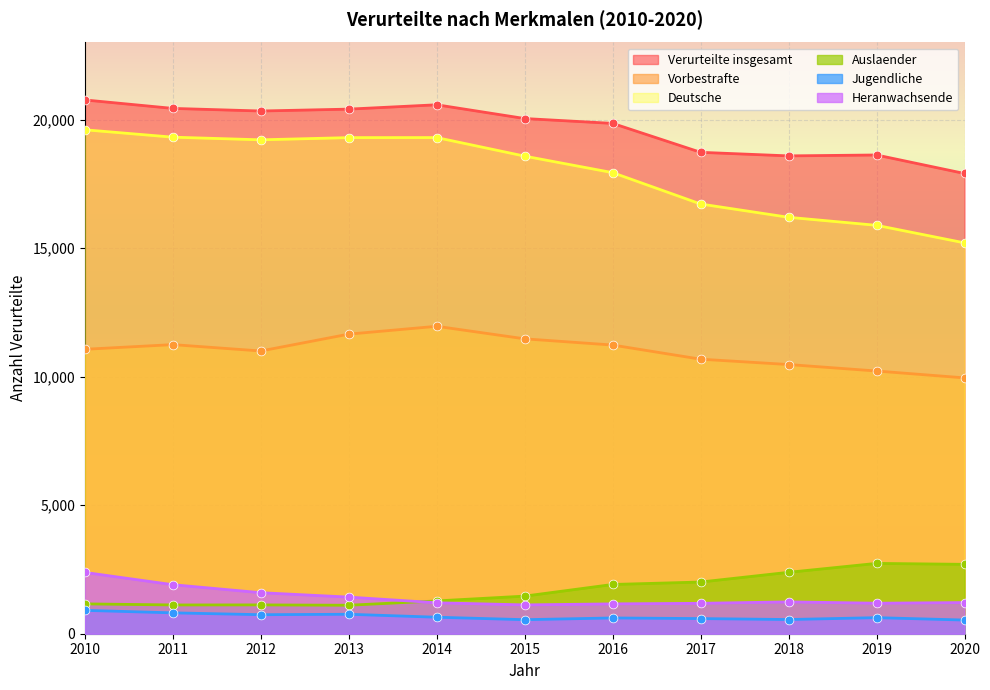

What is the total value across all series at 2016?

52710